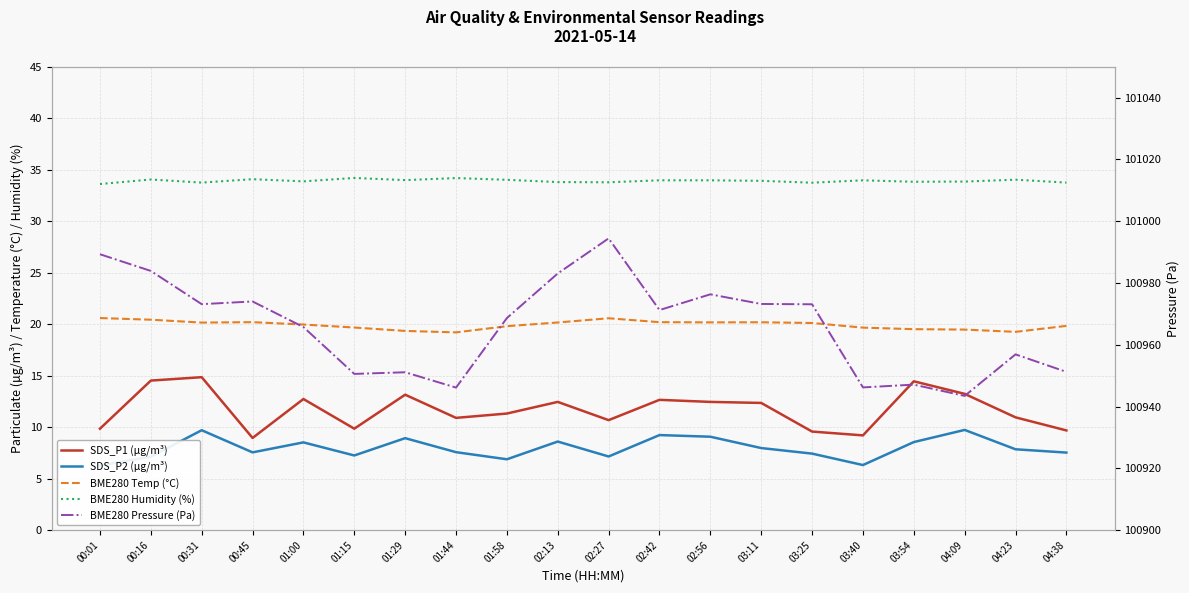

Rank the series at 00:31 from lowest to highest value.

SDS_P2 (µg/m³), SDS_P1 (µg/m³), BME280 Temp (°C), BME280 Humidity (%), BME280 Pressure (Pa)